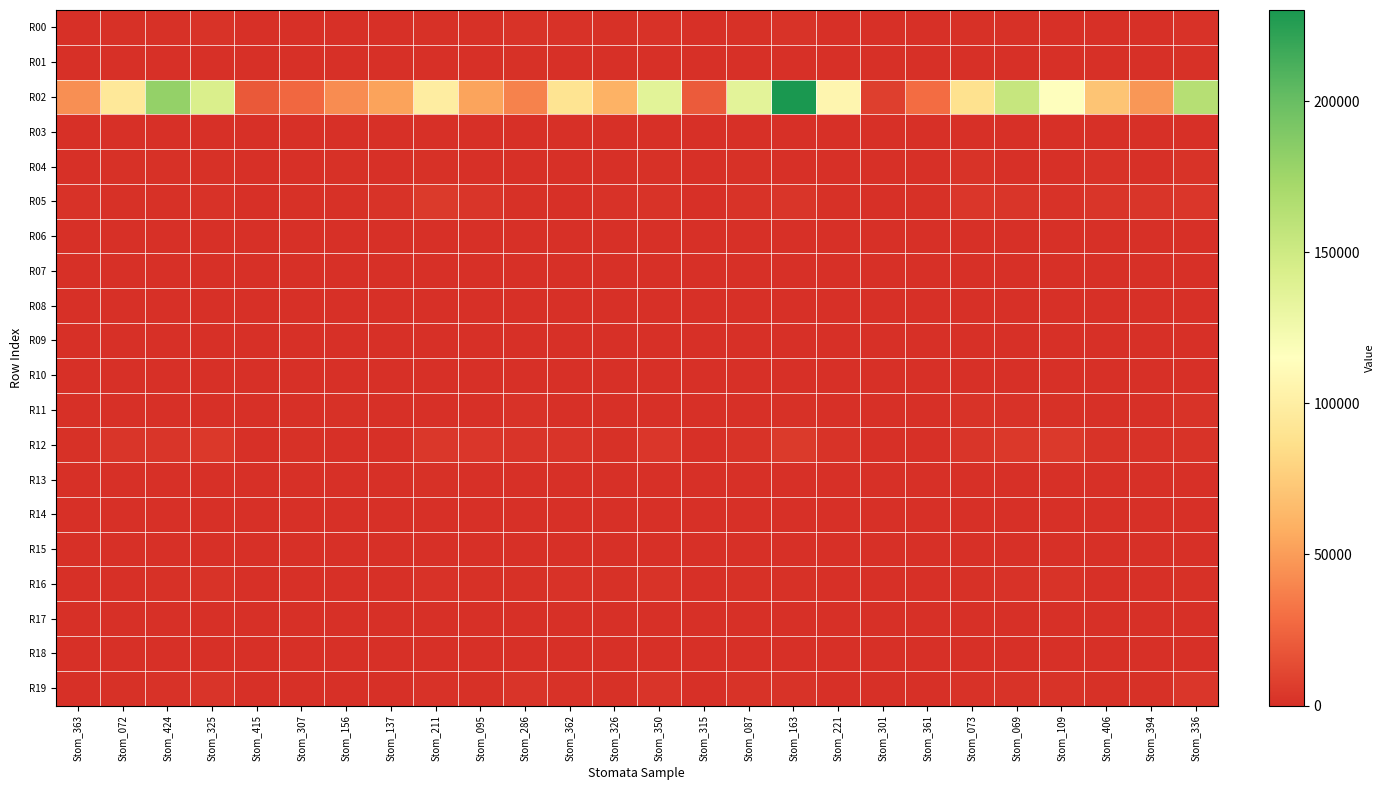

Reading left to right, list all the values displayed in this chart.

R00: Stom_363=744.2	Stom_072=1311.5	Stom_424=1029.3	Stom_325=1857.1	Stom_415=168.8	Stom_307=495.6	Stom_156=598.0	Stom_137=659.6	Stom_211=1135.5	Stom_095=1241.0	Stom_286=1885.1	Stom_362=1455.8	Stom_326=1330.2	Stom_350=1420.0	Stom_315=274.7	Stom_087=1295.4	Stom_163=2116.7	Stom_221=775.5	Stom_301=304.2	Stom_361=234.4	Stom_073=1084.4	Stom_069=1262.6	Stom_109=439.9	Stom_406=713.2	Stom_394=539.6	Stom_336=1505.8
R01: Stom_363=310.0	Stom_072=594.8	Stom_424=441.8	Stom_325=548.5	Stom_415=102.5	Stom_307=201.3	Stom_156=130.7	Stom_137=414.5	Stom_211=845.4	Stom_095=823.6	Stom_286=974.8	Stom_362=675.1	Stom_326=466.9	Stom_350=489.9	Stom_315=167.7	Stom_087=521.4	Stom_163=582.7	Stom_221=382.0	Stom_301=101.8	Stom_361=179.8	Stom_073=619.6	Stom_069=561.0	Stom_109=768.0	Stom_406=494.5	Stom_394=536.7	Stom_336=924.4
R02: Stom_363=44172.0	Stom_072=94468.7	Stom_424=180428.9	Stom_325=142695.5	Stom_415=19502.4	Stom_307=26336.3	Stom_156=43094.2	Stom_137=52640.2	Stom_211=98794.8	Stom_095=53137.5	Stom_286=38288.3	Stom_362=90505.3	Stom_326=60319.6	Stom_350=136480.4	Stom_315=21120.6	Stom_087=135438.0	Stom_163=230150.5	Stom_221=106199.2	Stom_301=7371.5	Stom_361=28492.1	Stom_073=88849.3	Stom_069=154513.5	Stom_109=115916.2	Stom_406=70577.7	Stom_394=47688.8	Stom_336=163462.3
R03: Stom_363=4.5	Stom_072=13.3	Stom_424=15.8	Stom_325=14.9	Stom_415=4.8	Stom_307=4.4	Stom_156=6.0	Stom_137=14.3	Stom_211=28.7	Stom_095=6.5	Stom_286=7.9	Stom_362=8.1	Stom_326=11.2	Stom_350=18.7	Stom_315=2.6	Stom_087=24.0	Stom_163=13.4	Stom_221=3.3	Stom_301=6.5	Stom_361=7.6	Stom_073=0.0	Stom_069=21.3	Stom_109=16.0	Stom_406=22.7	Stom_394=7.7	Stom_336=12.4
R04: Stom_363=549.7	Stom_072=1083.3	Stom_424=1080.3	Stom_325=1279.1	Stom_415=362.9	Stom_307=512.6	Stom_156=1067.4	Stom_137=725.4	Stom_211=1348.3	Stom_095=892.4	Stom_286=207.3	Stom_362=224.6	Stom_326=613.2	Stom_350=1243.9	Stom_315=330.1	Stom_087=1278.7	Stom_163=826.1	Stom_221=273.4	Stom_301=123.2	Stom_361=316.4	Stom_073=1913.3	Stom_069=794.4	Stom_109=350.1	Stom_406=1398.0	Stom_394=601.2	Stom_336=2176.5
R05: Stom_363=1684.9	Stom_072=1309.0	Stom_424=1135.4	Stom_325=1599.4	Stom_415=409.0	Stom_307=1087.0	Stom_156=1161.9	Stom_137=2237.3	Stom_211=5068.3	Stom_095=2800.3	Stom_286=1097.1	Stom_362=349.3	Stom_326=1351.4	Stom_350=1978.9	Stom_315=629.6	Stom_087=2211.1	Stom_163=3105.8	Stom_221=939.6	Stom_301=410.9	Stom_361=909.3	Stom_073=3314.0	Stom_069=2831.9	Stom_109=1465.9	Stom_406=2821.6	Stom_394=2735.7	Stom_336=3479.6
R06: Stom_363=297.9	Stom_072=71.4	Stom_424=88.7	Stom_325=417.5	Stom_415=9.8	Stom_307=28.6	Stom_156=25.2	Stom_137=37.2	Stom_211=203.2	Stom_095=64.7	Stom_286=314.0	Stom_362=376.0	Stom_326=790.0	Stom_350=360.7	Stom_315=32.3	Stom_087=44.9	Stom_163=212.1	Stom_221=64.0	Stom_301=39.6	Stom_361=9.1	Stom_073=168.5	Stom_069=260.6	Stom_109=378.5	Stom_406=71.5	Stom_394=74.3	Stom_336=112.2
R07: Stom_363=42.4	Stom_072=86.4	Stom_424=106.3	Stom_325=132.6	Stom_415=45.6	Stom_307=40.1	Stom_156=19.5	Stom_137=113.6	Stom_211=219.6	Stom_095=194.4	Stom_286=178.0	Stom_362=62.1	Stom_326=81.9	Stom_350=66.3	Stom_315=37.4	Stom_087=115.8	Stom_163=127.9	Stom_221=63.1	Stom_301=16.2	Stom_361=36.9	Stom_073=319.4	Stom_069=166.6	Stom_109=280.4	Stom_406=135.1	Stom_394=122.1	Stom_336=179.9
R08: Stom_363=29.1	Stom_072=18.0	Stom_424=50.8	Stom_325=110.5	Stom_415=15.0	Stom_307=12.6	Stom_156=8.5	Stom_137=25.9	Stom_211=38.4	Stom_095=36.0	Stom_286=63.4	Stom_362=41.7	Stom_326=46.6	Stom_350=30.4	Stom_315=8.7	Stom_087=34.3	Stom_163=66.1	Stom_221=37.7	Stom_301=6.0	Stom_361=6.7	Stom_073=33.7	Stom_069=77.3	Stom_109=85.2	Stom_406=33.3	Stom_394=30.4	Stom_336=85.4
R09: Stom_363=12.8	Stom_072=51.8	Stom_424=85.6	Stom_325=129.6	Stom_415=8.4	Stom_307=22.5	Stom_156=9.5	Stom_137=27.5	Stom_211=48.7	Stom_095=41.5	Stom_286=38.0	Stom_362=82.2	Stom_326=51.3	Stom_350=74.1	Stom_315=17.5	Stom_087=43.8	Stom_163=52.8	Stom_221=30.4	Stom_301=18.0	Stom_361=9.6	Stom_073=84.3	Stom_069=58.2	Stom_109=71.9	Stom_406=55.6	Stom_394=31.1	Stom_336=64.9
R10: Stom_363=61.4	Stom_072=179.2	Stom_424=246.6	Stom_325=464.8	Stom_415=12.1	Stom_307=55.5	Stom_156=45.2	Stom_137=64.5	Stom_211=152.5	Stom_095=116.0	Stom_286=171.7	Stom_362=479.8	Stom_326=275.7	Stom_350=197.6	Stom_315=48.5	Stom_087=196.9	Stom_163=243.9	Stom_221=56.3	Stom_301=40.0	Stom_361=17.2	Stom_073=168.9	Stom_069=372.4	Stom_109=274.5	Stom_406=85.9	Stom_394=63.9	Stom_336=173.2
R11: Stom_363=856.1	Stom_072=501.5	Stom_424=421.5	Stom_325=687.7	Stom_415=231.5	Stom_307=792.3	Stom_156=1108.7	Stom_137=776.4	Stom_211=703.9	Stom_095=671.2	Stom_286=1732.1	Stom_362=823.4	Stom_326=496.3	Stom_350=814.3	Stom_315=540.3	Stom_087=892.8	Stom_163=974.5	Stom_221=296.9	Stom_301=821.8	Stom_361=351.5	Stom_073=2202.9	Stom_069=1402.1	Stom_109=1266.1	Stom_406=529.4	Stom_394=844.1	Stom_336=2054.1
R12: Stom_363=956.8	Stom_072=2933.2	Stom_424=2985.2	Stom_325=4376.2	Stom_415=382.8	Stom_307=919.9	Stom_156=544.2	Stom_137=846.4	Stom_211=3799.1	Stom_095=3240.6	Stom_286=2454.4	Stom_362=2351.9	Stom_326=1120.4	Stom_350=3500.9	Stom_315=297.6	Stom_087=2017.2	Stom_163=5369.9	Stom_221=1840.0	Stom_301=374.1	Stom_361=344.9	Stom_073=2975.0	Stom_069=4446.2	Stom_109=4740.1	Stom_406=2220.5	Stom_394=1647.5	Stom_336=2115.2
R13: Stom_363=24.6	Stom_072=180.3	Stom_424=99.6	Stom_325=111.2	Stom_415=113.6	Stom_307=102.1	Stom_156=61.5	Stom_137=198.9	Stom_211=1007.2	Stom_095=440.3	Stom_286=176.8	Stom_362=112.4	Stom_326=87.7	Stom_350=121.3	Stom_315=68.2	Stom_087=307.4	Stom_163=73.1	Stom_221=27.6	Stom_301=26.9	Stom_361=143.6	Stom_073=719.2	Stom_069=83.0	Stom_109=165.9	Stom_406=296.3	Stom_394=237.9	Stom_336=164.7
R14: Stom_363=135.8	Stom_072=175.6	Stom_424=110.4	Stom_325=148.1	Stom_415=47.3	Stom_307=126.1	Stom_156=173.7	Stom_137=139.0	Stom_211=102.6	Stom_095=112.9	Stom_286=218.7	Stom_362=62.8	Stom_326=92.8	Stom_350=0.5	Stom_315=58.4	Stom_087=265.5	Stom_163=181.4	Stom_221=56.1	Stom_301=68.7	Stom_361=75.9	Stom_073=397.8	Stom_069=224.8	Stom_109=242.4	Stom_406=245.2	Stom_394=116.1	Stom_336=531.4
R15: Stom_363=152.5	Stom_072=392.1	Stom_424=577.9	Stom_325=622.9	Stom_415=89.0	Stom_307=129.2	Stom_156=90.7	Stom_137=129.4	Stom_211=43.3	Stom_095=111.2	Stom_286=447.2	Stom_362=338.6	Stom_326=461.2	Stom_350=284.6	Stom_315=146.1	Stom_087=593.0	Stom_163=436.6	Stom_221=157.5	Stom_301=53.9	Stom_361=50.8	Stom_073=228.1	Stom_069=379.9	Stom_109=559.5	Stom_406=215.2	Stom_394=154.4	Stom_336=766.0
R16: Stom_363=319.5	Stom_072=874.2	Stom_424=1314.7	Stom_325=1963.5	Stom_415=274.0	Stom_307=656.9	Stom_156=335.0	Stom_137=486.9	Stom_211=1453.2	Stom_095=970.6	Stom_286=1033.0	Stom_362=1767.6	Stom_326=1011.8	Stom_350=1840.2	Stom_315=313.4	Stom_087=1149.9	Stom_163=1048.8	Stom_221=611.7	Stom_301=316.9	Stom_361=343.0	Stom_073=1283.9	Stom_069=1656.9	Stom_109=2130.4	Stom_406=772.0	Stom_394=833.0	Stom_336=1017.6
R17: Stom_363=103.8	Stom_072=270.8	Stom_424=338.3	Stom_325=506.9	Stom_415=33.9	Stom_307=122.1	Stom_156=65.7	Stom_137=76.9	Stom_211=273.0	Stom_095=281.4	Stom_286=215.5	Stom_362=329.5	Stom_326=221.2	Stom_350=458.9	Stom_315=71.6	Stom_087=288.3	Stom_163=279.8	Stom_221=131.0	Stom_301=44.5	Stom_361=42.3	Stom_073=226.5	Stom_069=344.8	Stom_109=510.9	Stom_406=139.7	Stom_394=113.7	Stom_336=319.4
R18: Stom_363=15.9	Stom_072=38.8	Stom_424=83.5	Stom_325=82.3	Stom_415=4.4	Stom_307=7.0	Stom_156=7.2	Stom_137=6.6	Stom_211=15.0	Stom_095=10.1	Stom_286=17.0	Stom_362=41.2	Stom_326=36.7	Stom_350=33.1	Stom_315=2.6	Stom_087=13.7	Stom_163=17.2	Stom_221=9.8	Stom_301=10.2	Stom_361=7.5	Stom_073=14.1	Stom_069=47.9	Stom_109=33.0	Stom_406=18.0	Stom_394=12.9	Stom_336=33.8
R19: Stom_363=694.6	Stom_072=1326.2	Stom_424=1568.5	Stom_325=2389.6	Stom_415=252.6	Stom_307=532.6	Stom_156=843.0	Stom_137=724.6	Stom_211=1427.1	Stom_095=995.0	Stom_286=2467.4	Stom_362=1761.6	Stom_326=1188.4	Stom_350=2674.7	Stom_315=374.9	Stom_087=1862.2	Stom_163=1825.8	Stom_221=698.2	Stom_301=424.8	Stom_361=301.6	Stom_073=1402.3	Stom_069=2159.1	Stom_109=2178.0	Stom_406=1085.6	Stom_394=926.1	Stom_336=3381.5